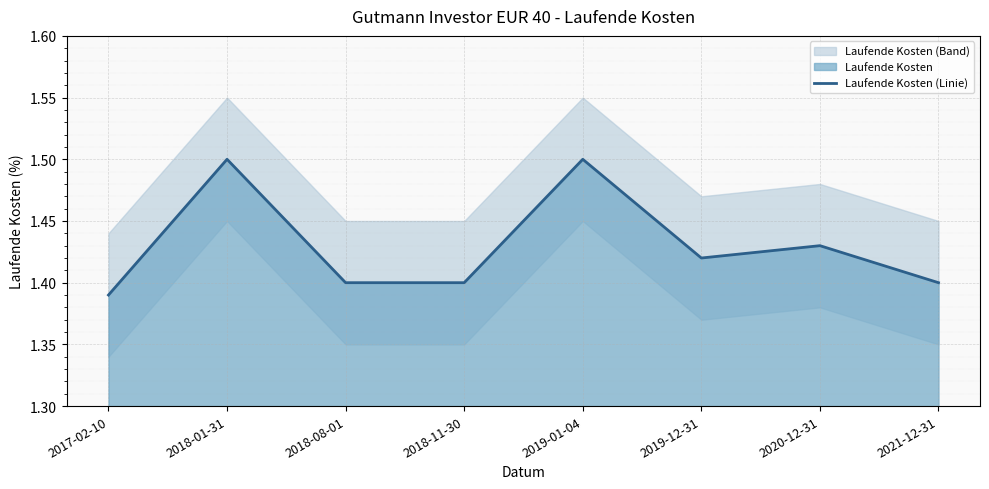

What position from the left is 2018-11-30?

4